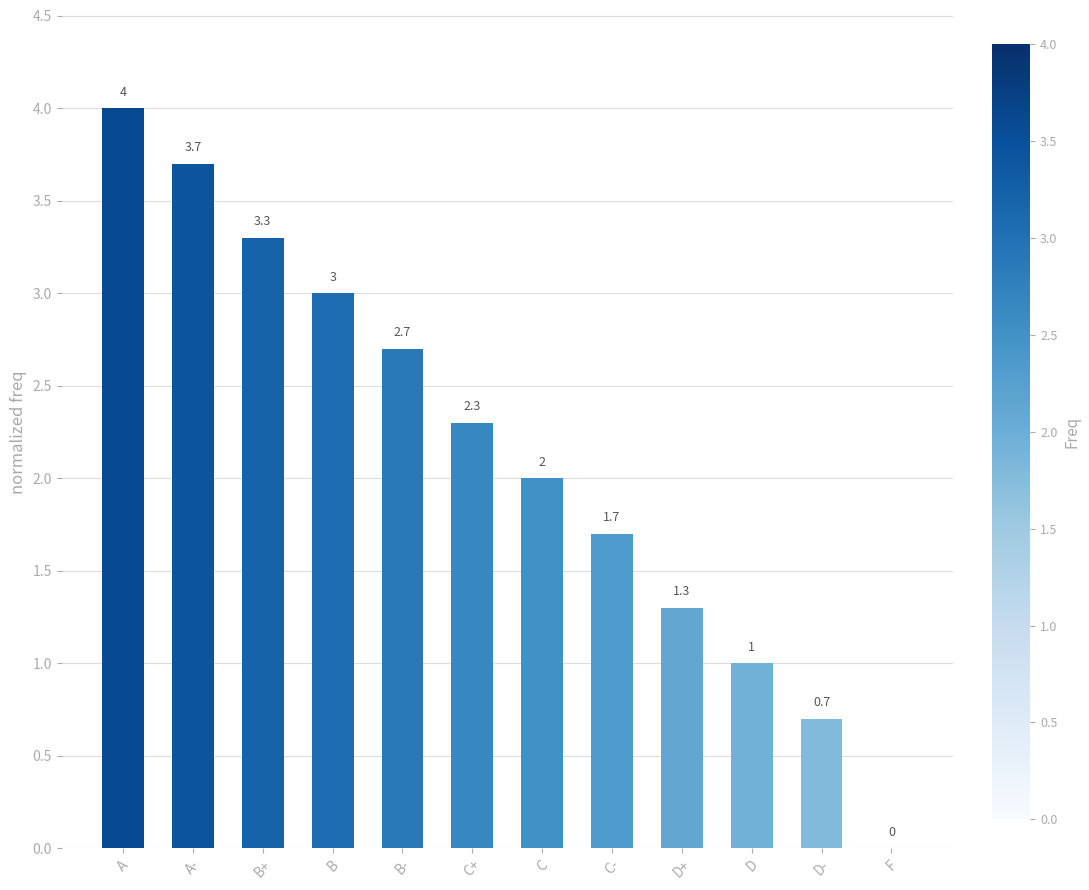

Reading right to left, what are all the values shown in this chart?

F=0.0	D-=0.7	D=1.0	D+=1.3	C-=1.7	C=2.0	C+=2.3	B-=2.7	B=3.0	B+=3.3	A-=3.7	A=4.0